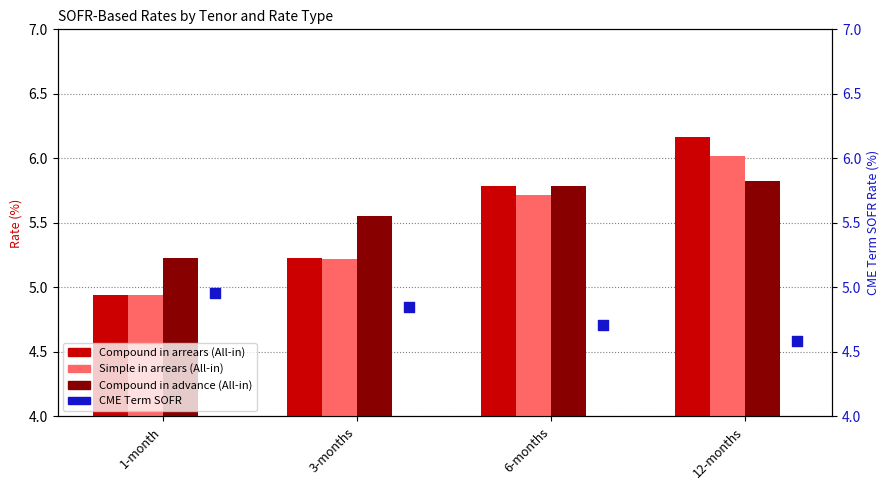

What are all the series names shown in the legend?

Compound in arrears, Simple in arrears, Compound in advance, CME Term SOFR